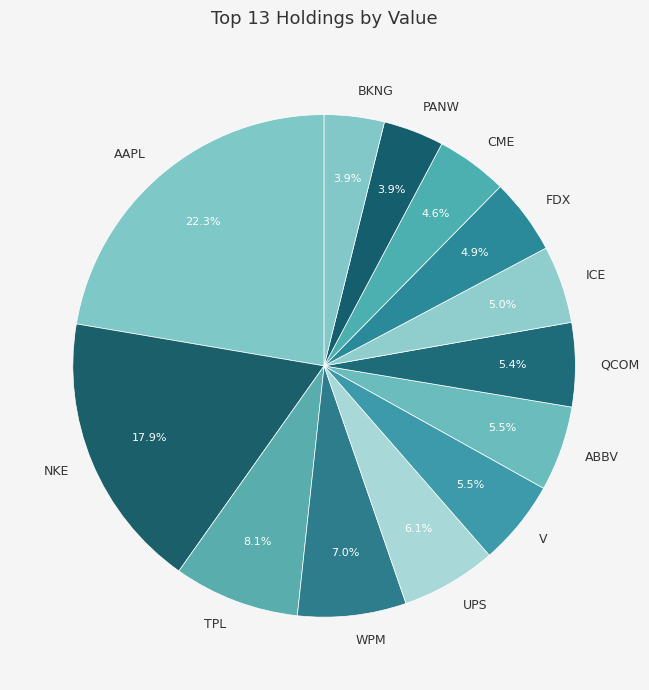

Approximately how many times larger is the value at QCOM compared to UPS?

0.9